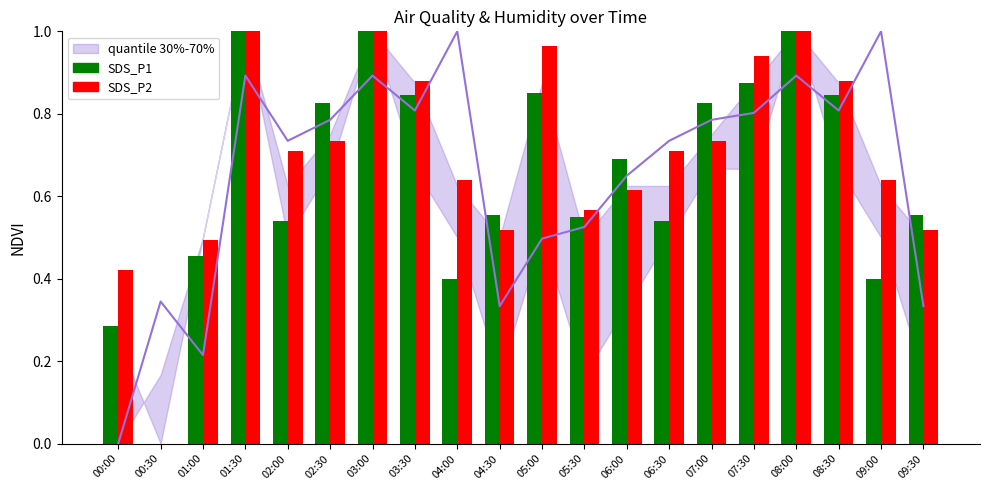

What is the label of the 10th bar from the left?

04:30